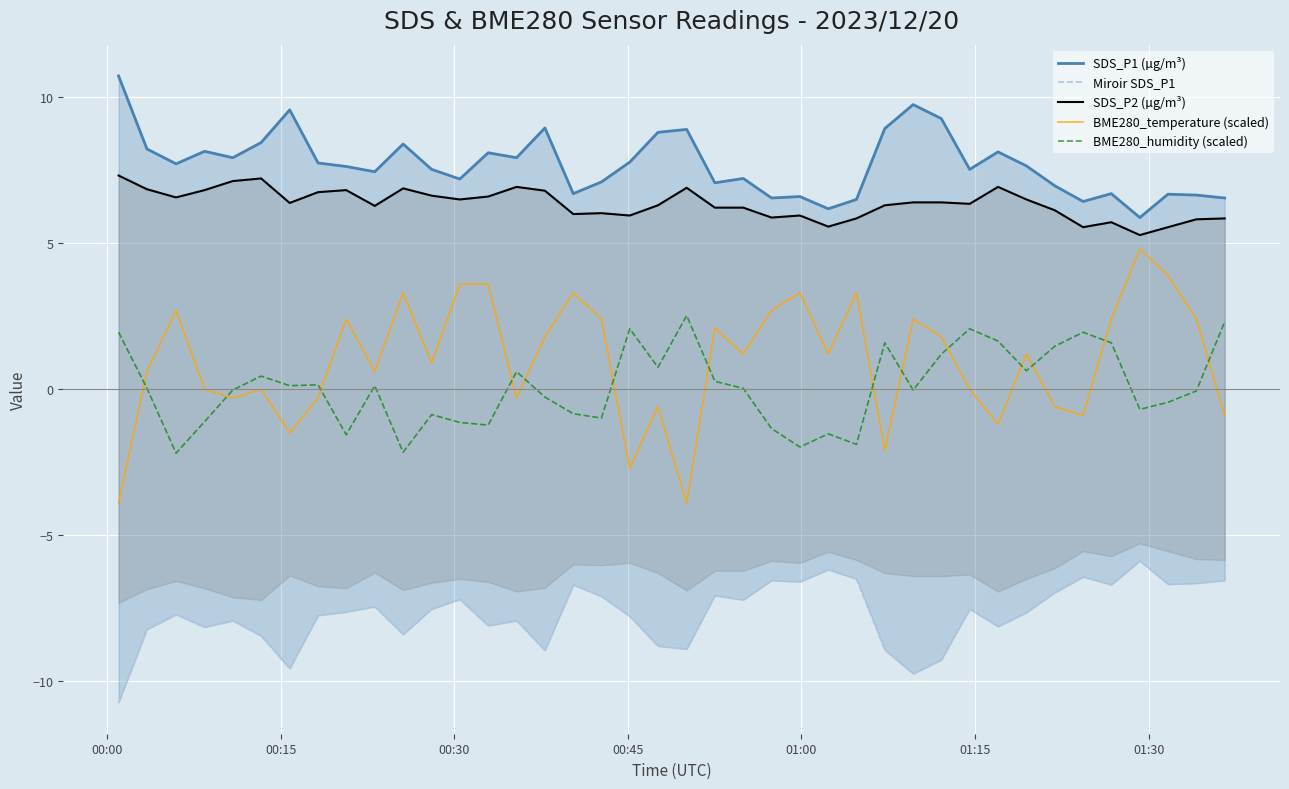

What is the highest value of the BME280_temperature (scaled) series?

4.8